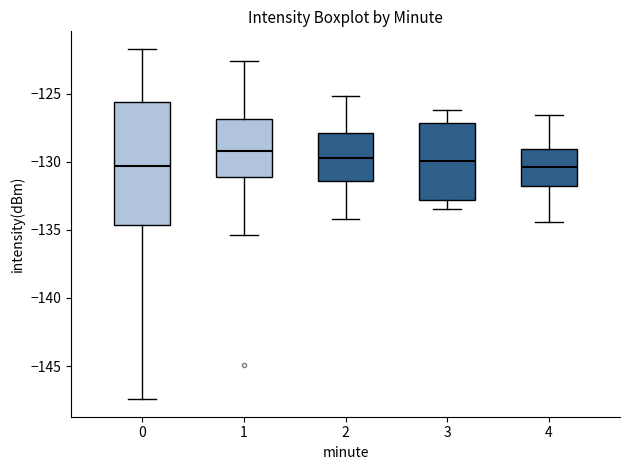

Where is the upper edge of the box at x = 2 on the y-axis? The values are not printed on the chart, so give them approximately, as read against the axis.

-128.0